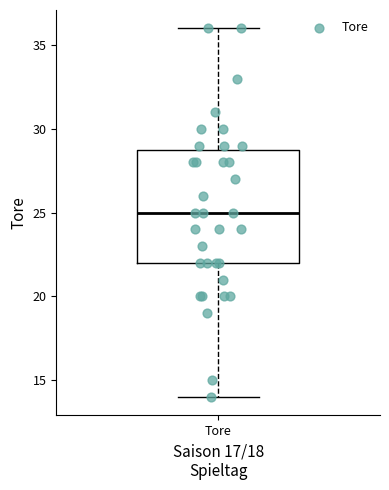

Read this box plot against the y-axis: the position of the median line, the range covered by the box, and the ends of both whiskers. The values are not printed on the chart, so give them approximately, as read against the axis.

median 25, box 22 to 29, whiskers 14 to 36